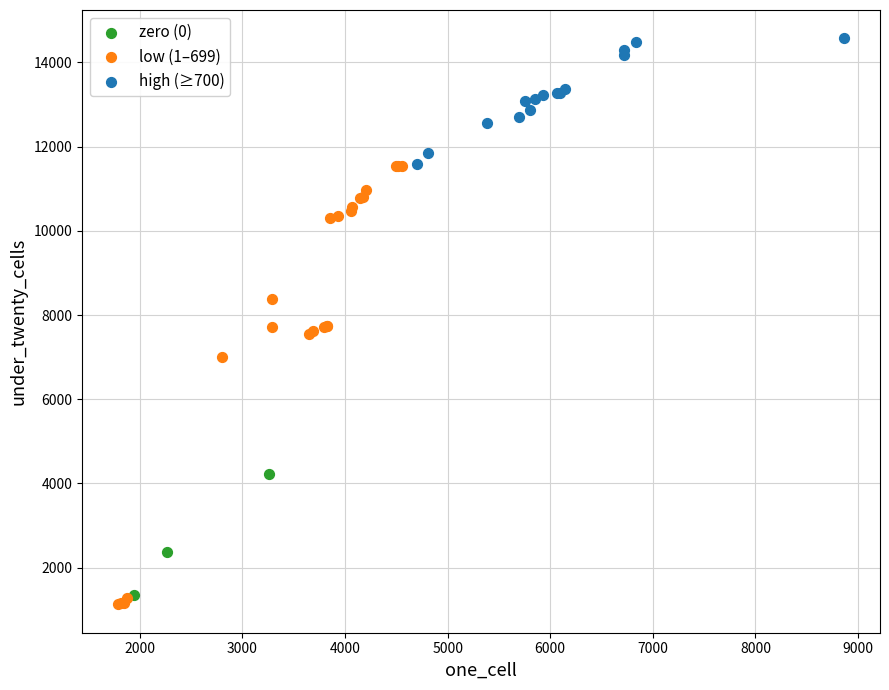

Which series reaches the maximum Y coordinate?

high (≥700)